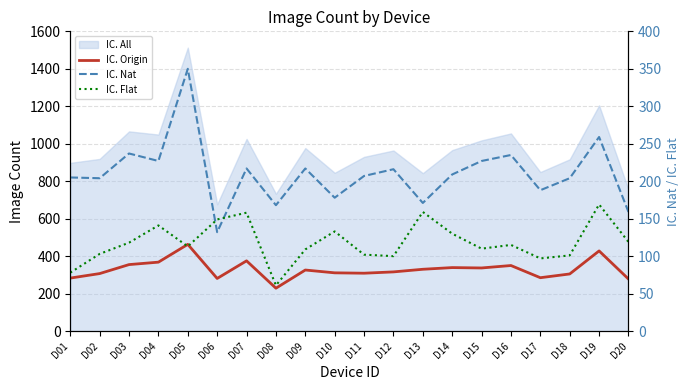

How many data points does each series have?

20